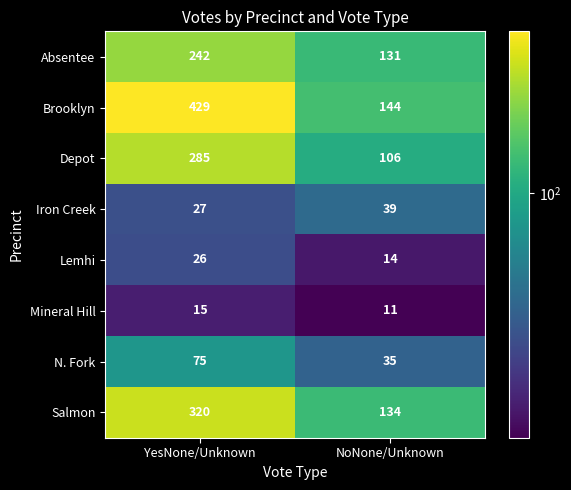

At which category does the chart reach its minimum across all series?

NoNone/Unknown